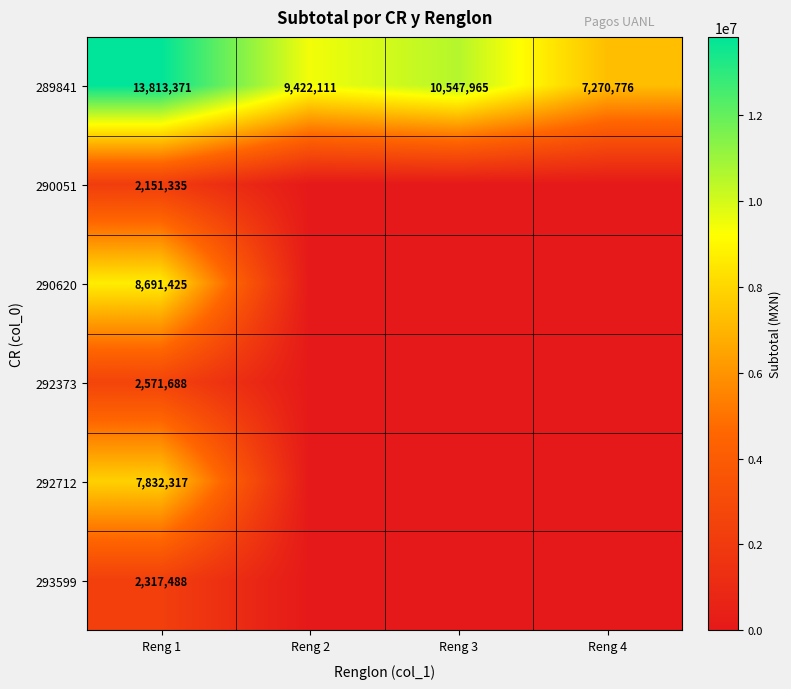

At Reng 1, list the series in order from largest to smallest.

289841, 290620, 292712, 292373, 293599, 290051